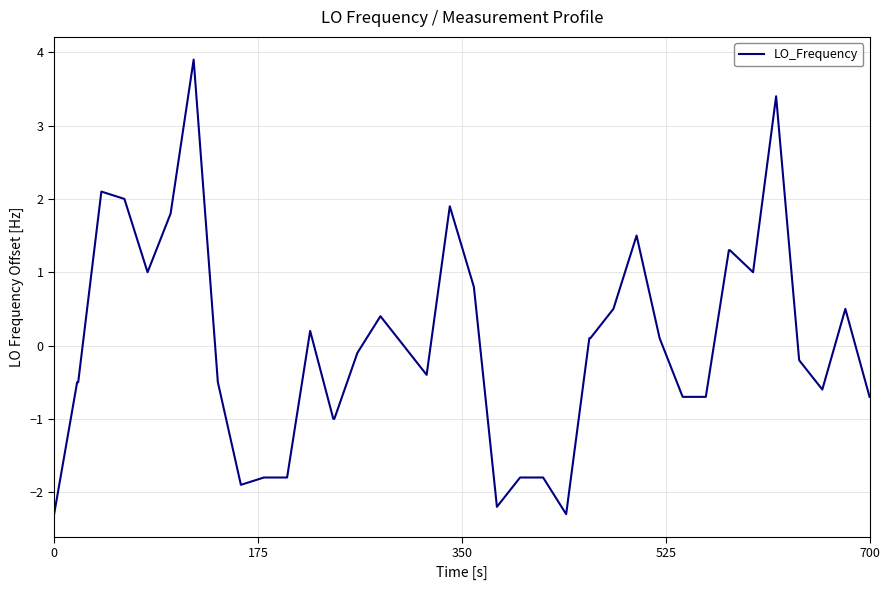

What is the difference between the maximum and minimum values?

6.2